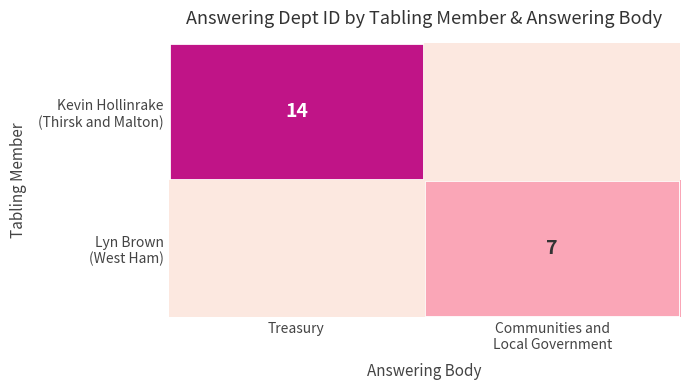

How many positive values does the Lyn Brown (West Ham) series have?

1